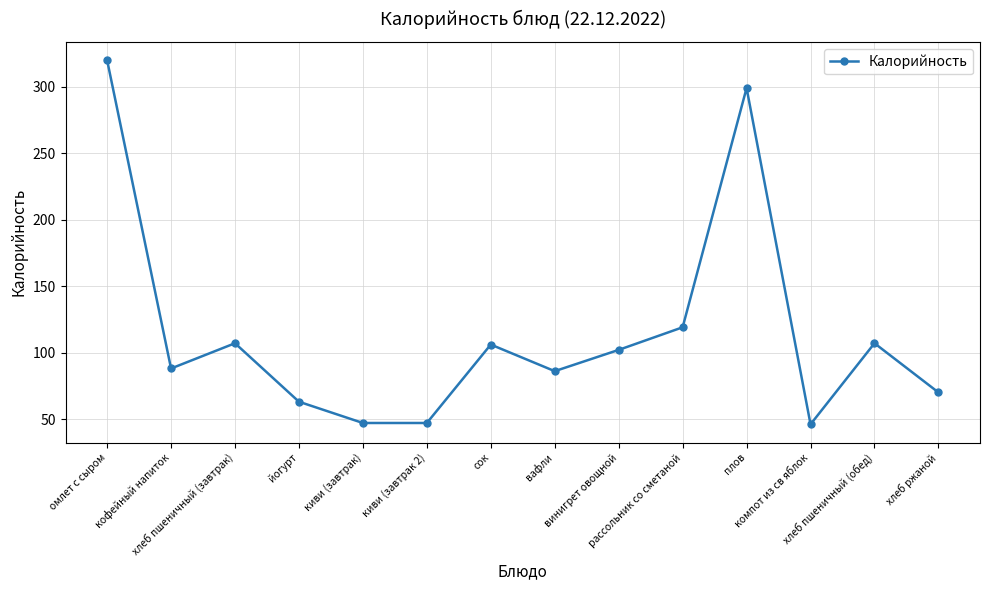

What is the change in value from кофейный напиток to йогурт?

-25